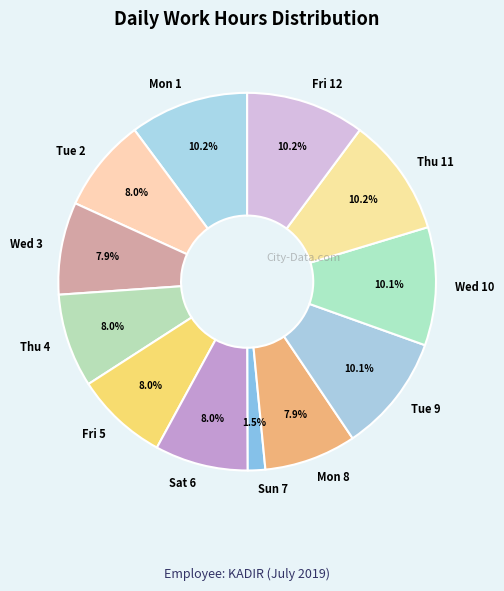

Count the number of slices in the pie.

12